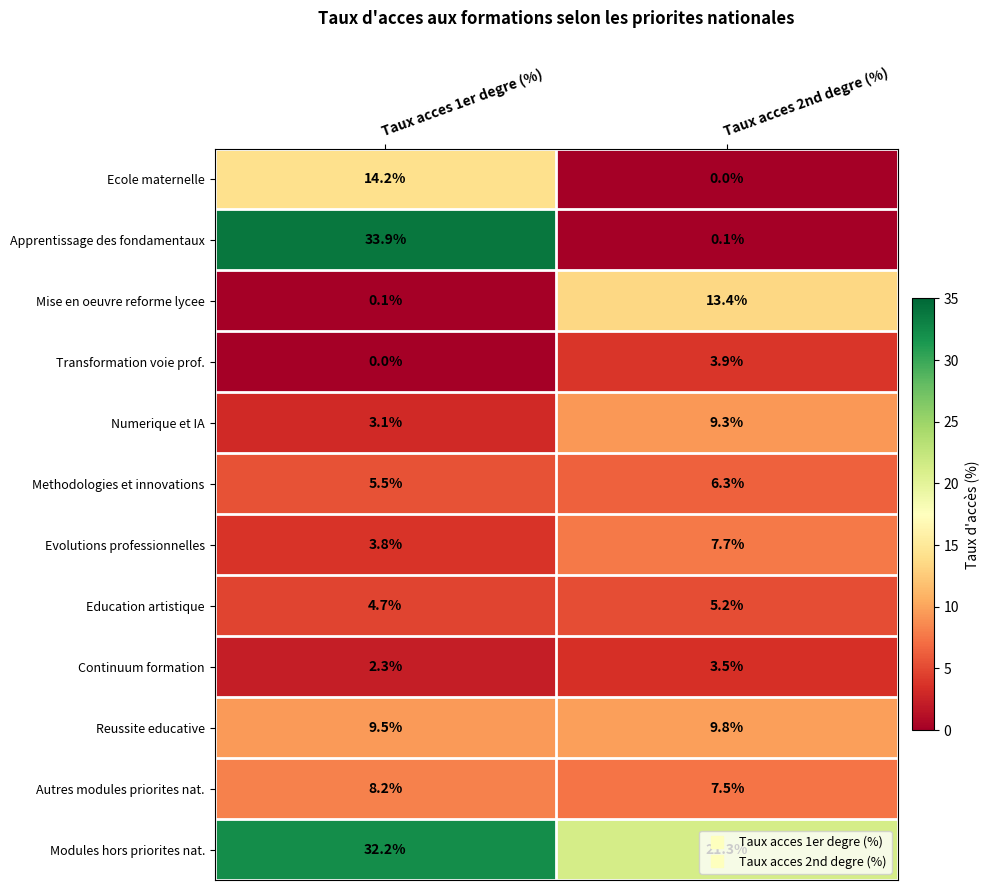

How many data points does each series have?

2